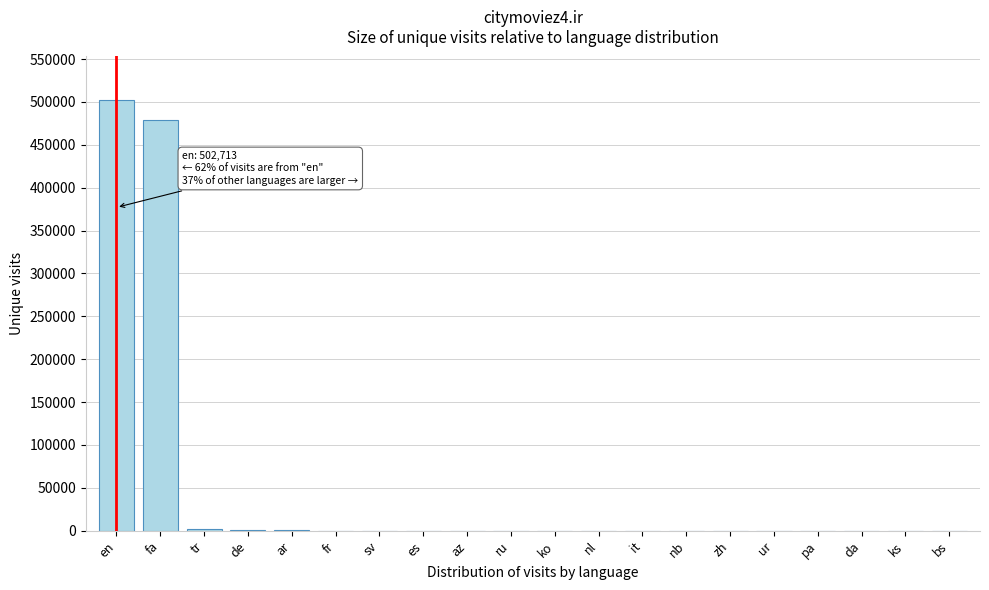

Which label corresponds to the largest value in the chart?

en